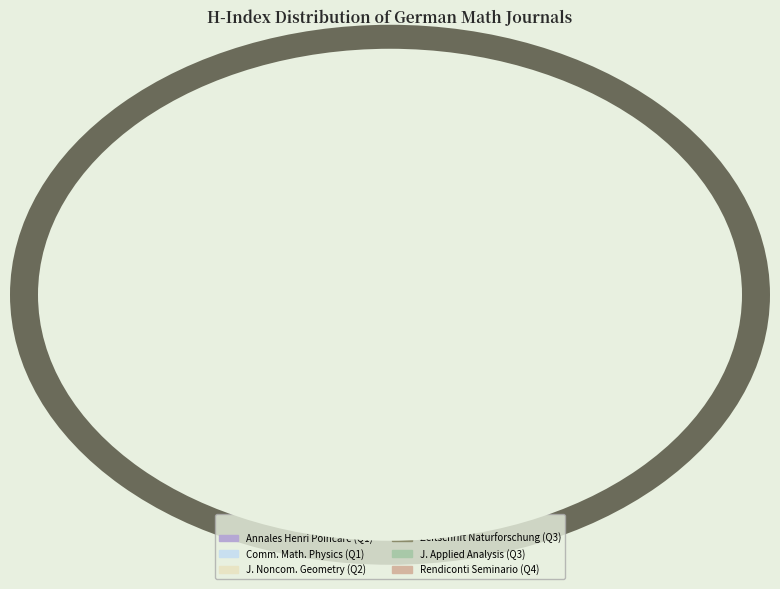

Which category has the biggest portion of the pie?

Comm. Math. Physics (Q1)